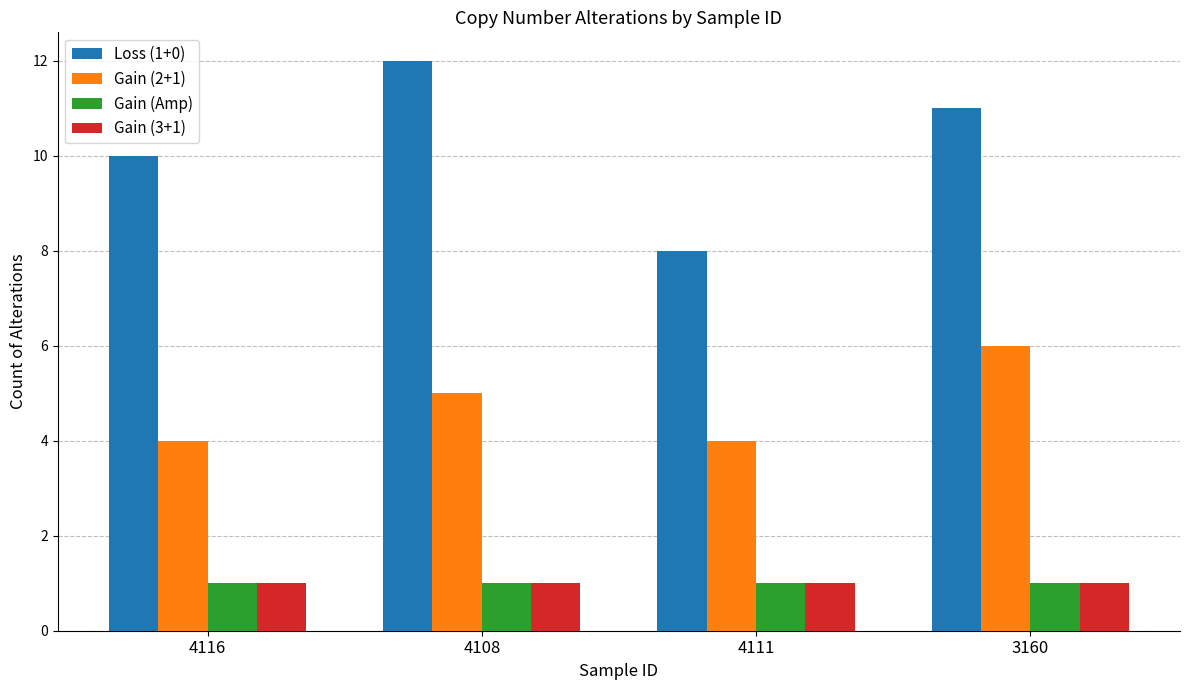

How many groups of bars are there?

4